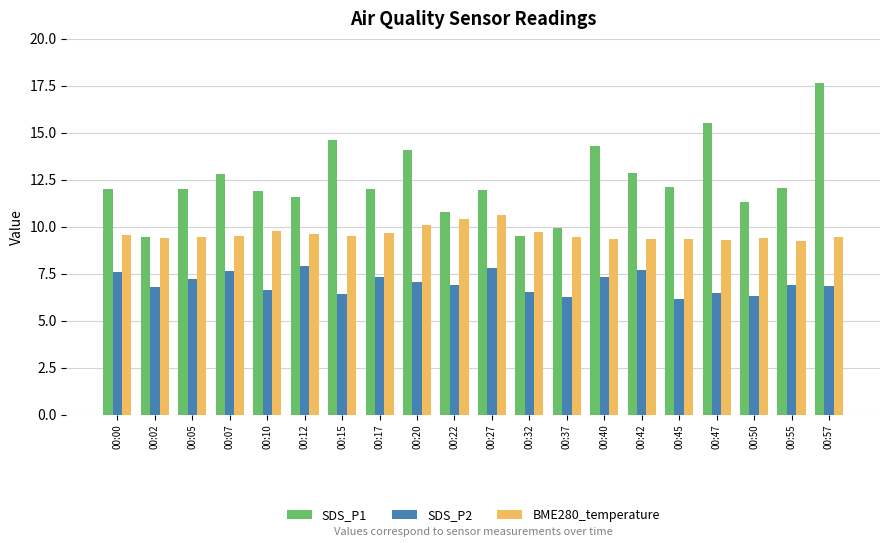

Rank the series by their average value, from highest to lowest.

SDS_P1, BME280_temperature, SDS_P2